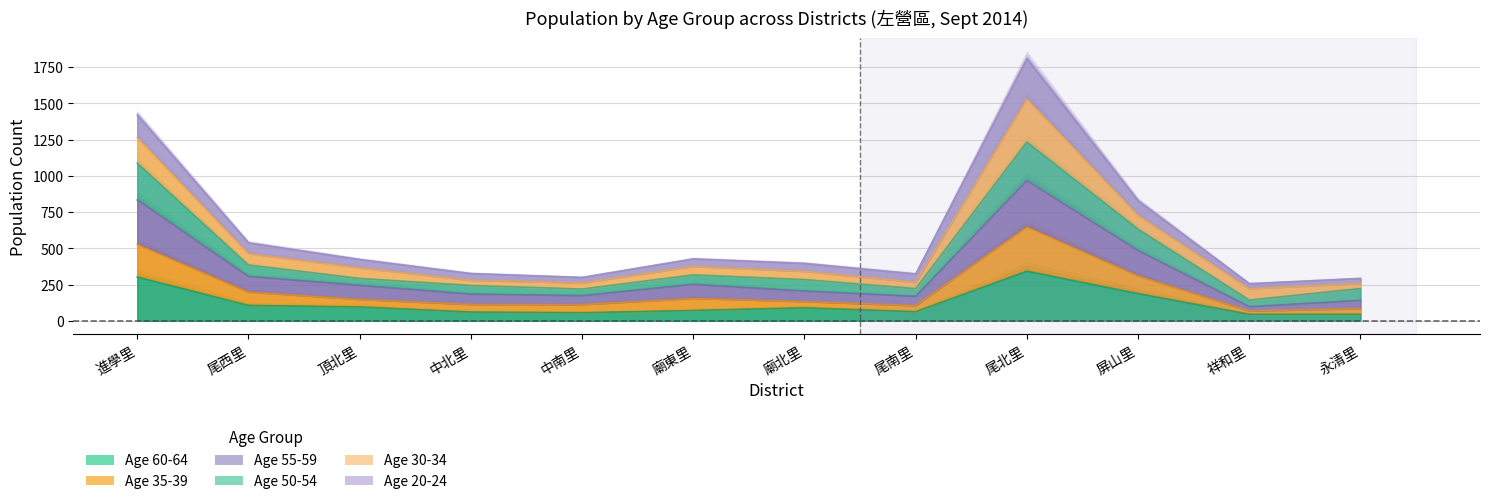

How many values in the Age 60-64 series are below 89?

6